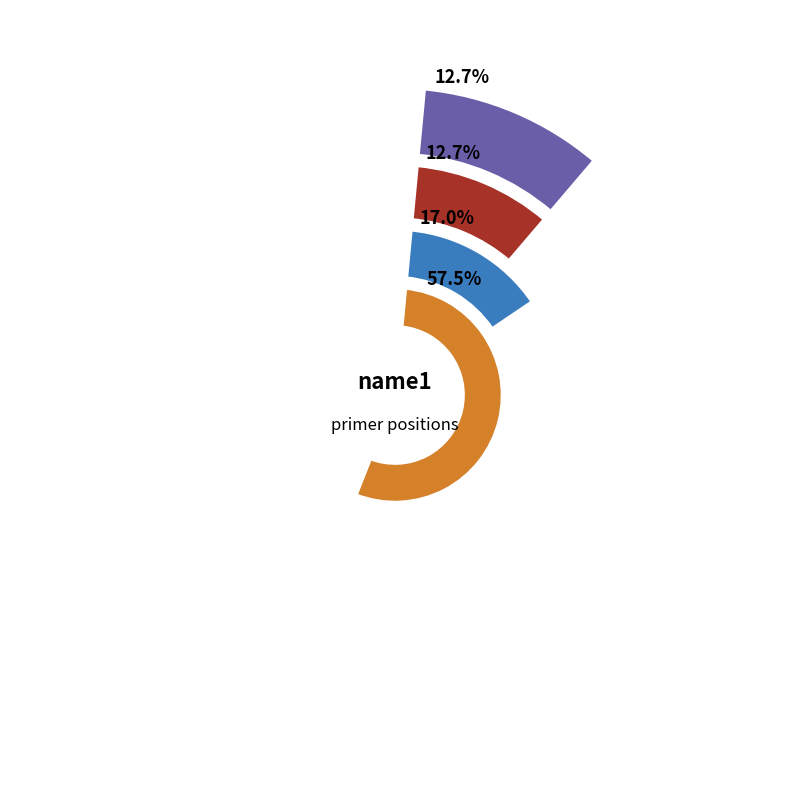

Is there any slice that represents more than half of the pie?

Yes